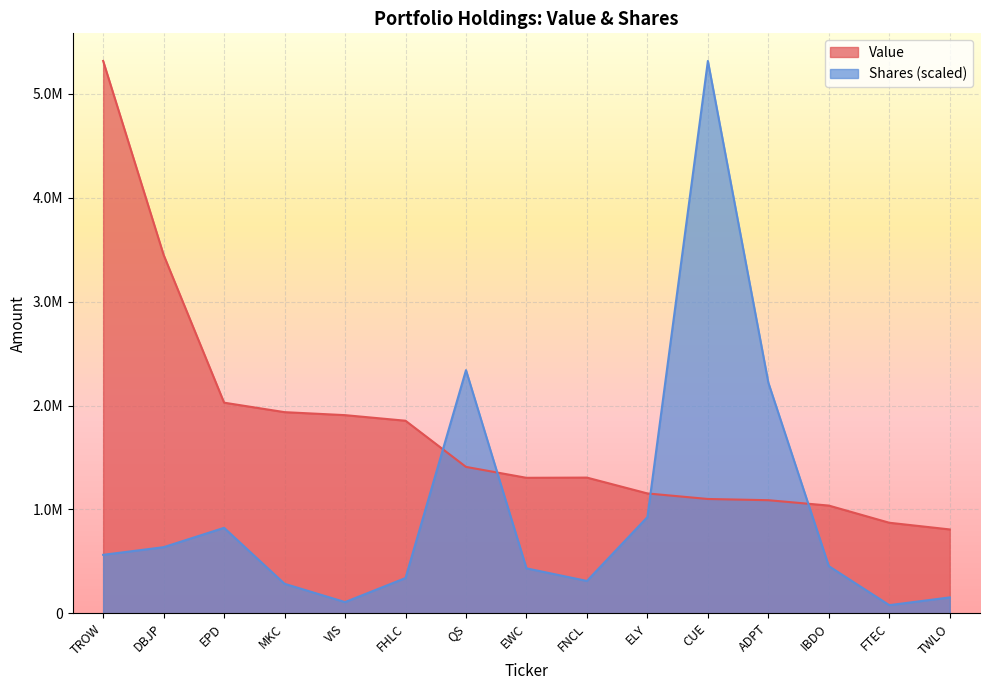

The Value series shows 1747065.2 at DBJP. True or false?

False